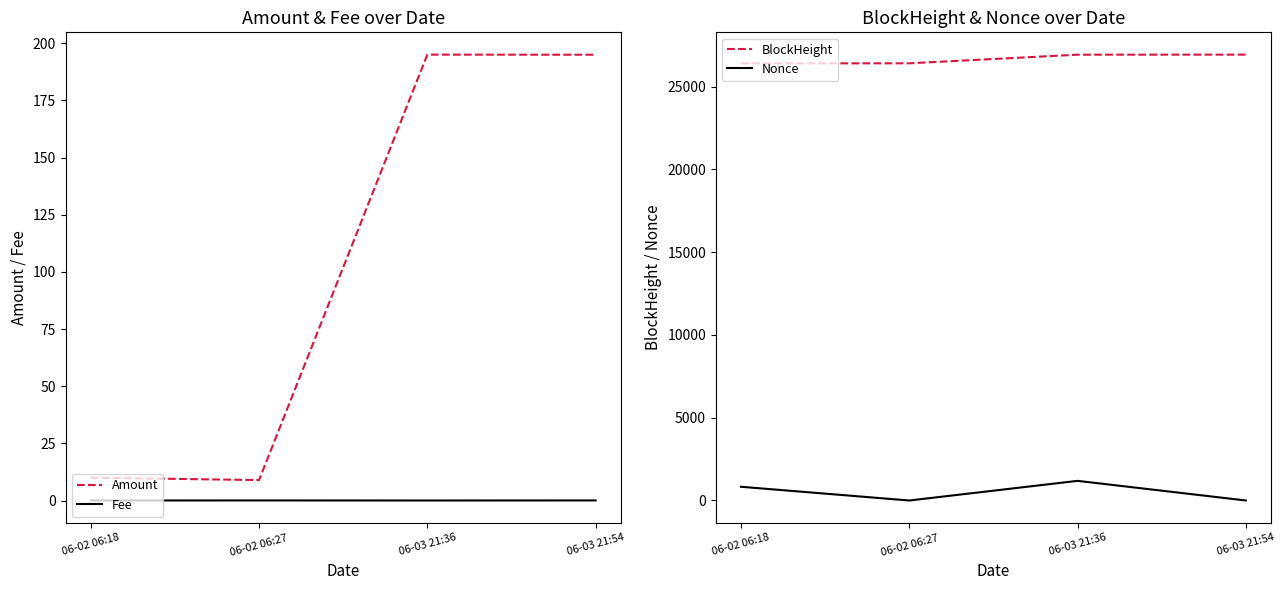

At how many categories does at least one series exceed 4356?

4